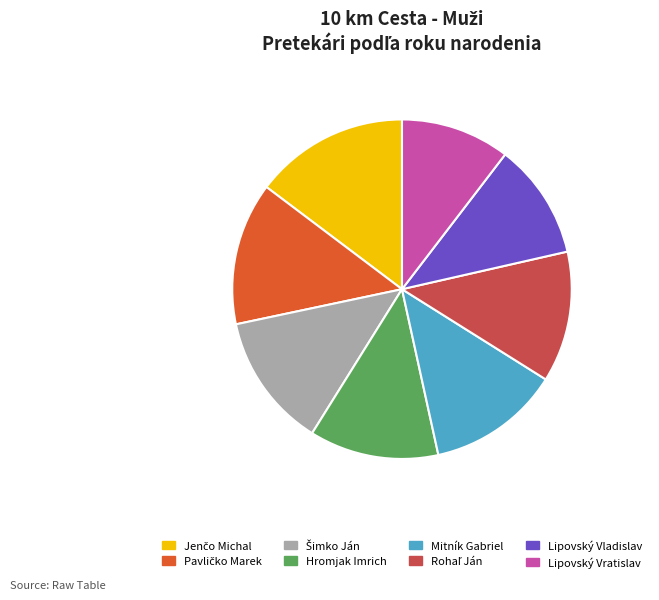

Which category has the smallest portion of the pie?

Lipovský Vratislav